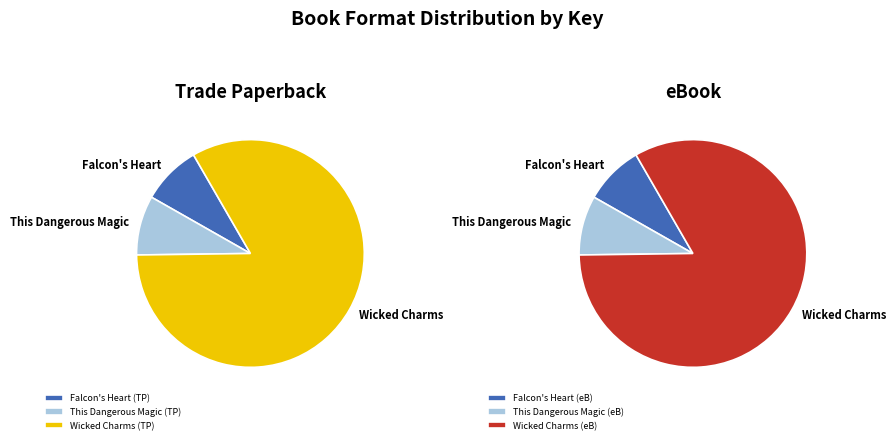

To the nearest percent, what is the combined percentage of 2 and 0?

92%